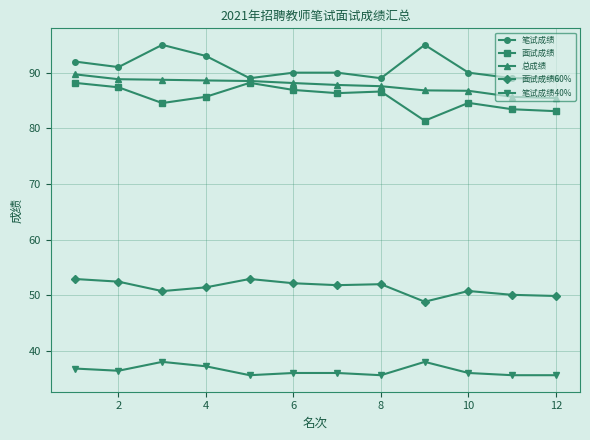

Which series has the largest total across all categories?

笔试成绩